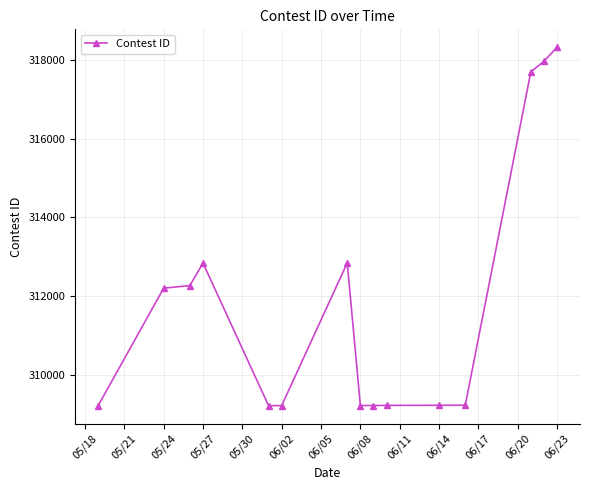

What is the smallest value displayed?

309215